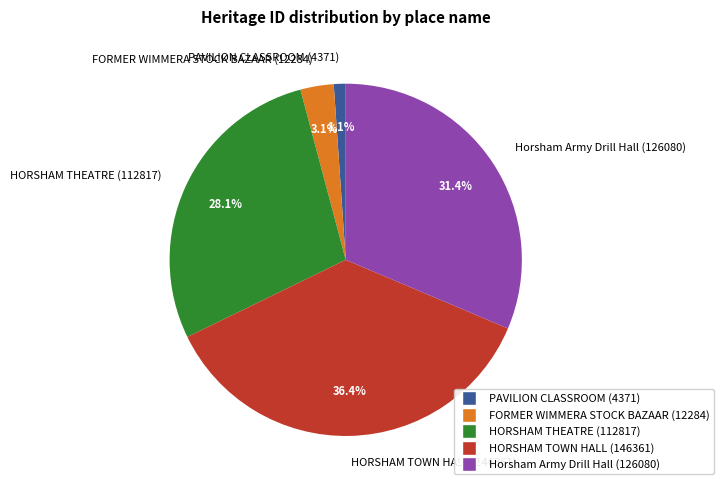

To the nearest percent, what is the average slice percentage?

20%